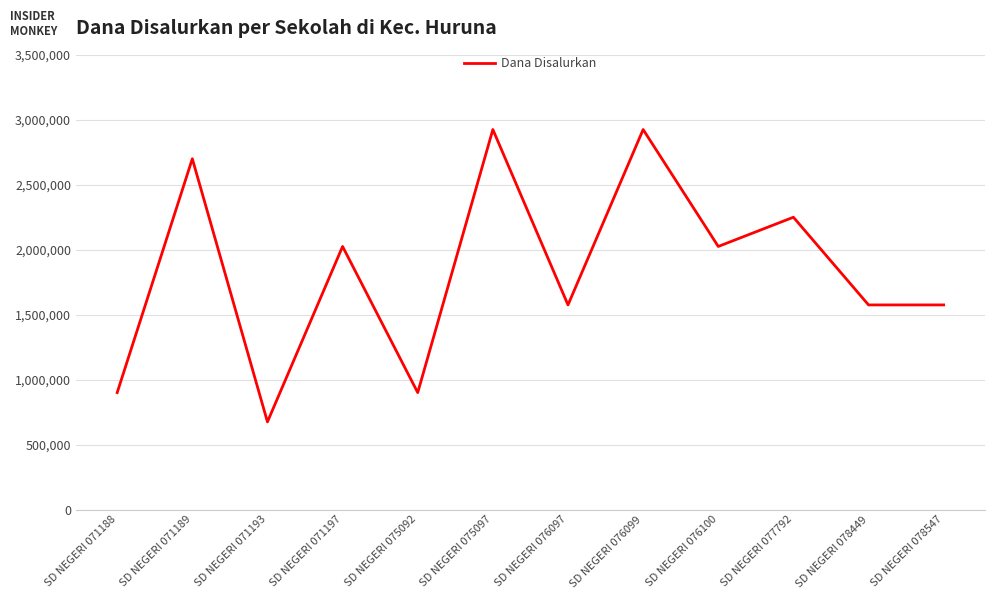

At which category does the data reach its first local peak?

SD NEGERI 071189